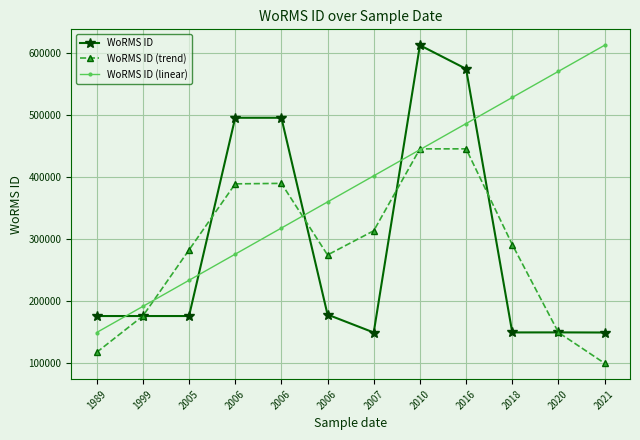

Which series has the widest spread of values?

WoRMS ID